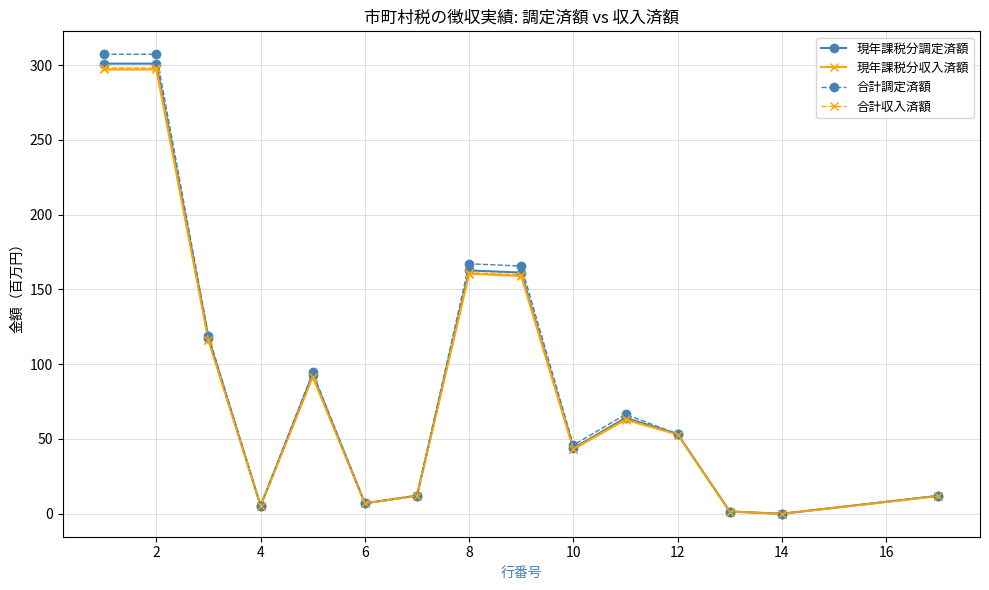

What is the sum of all 現年課税分調定済額 values?

1335.2